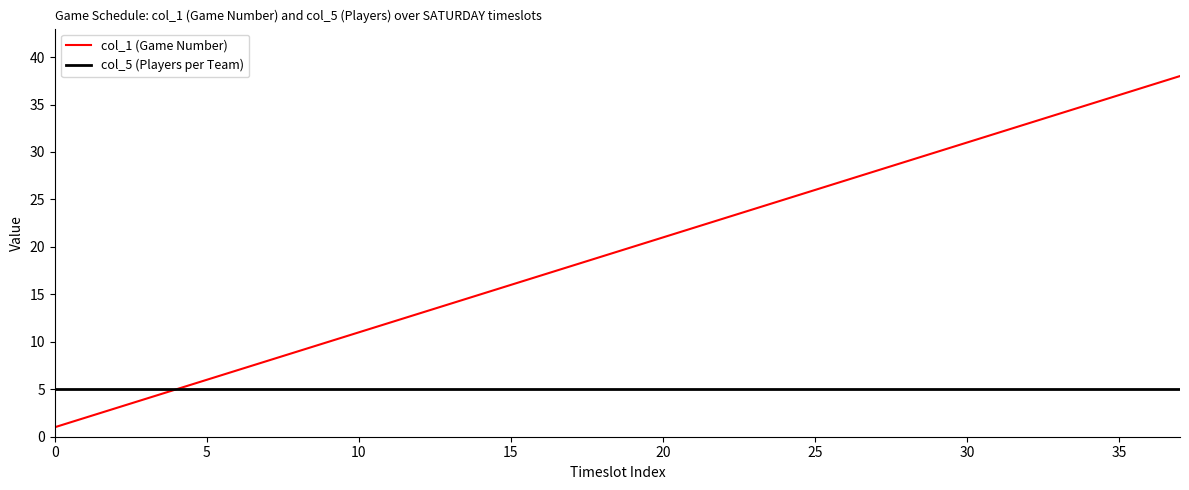

List the series in order of their peak value, highest first.

col_1 (Game Number), col_5 (Players per Team)